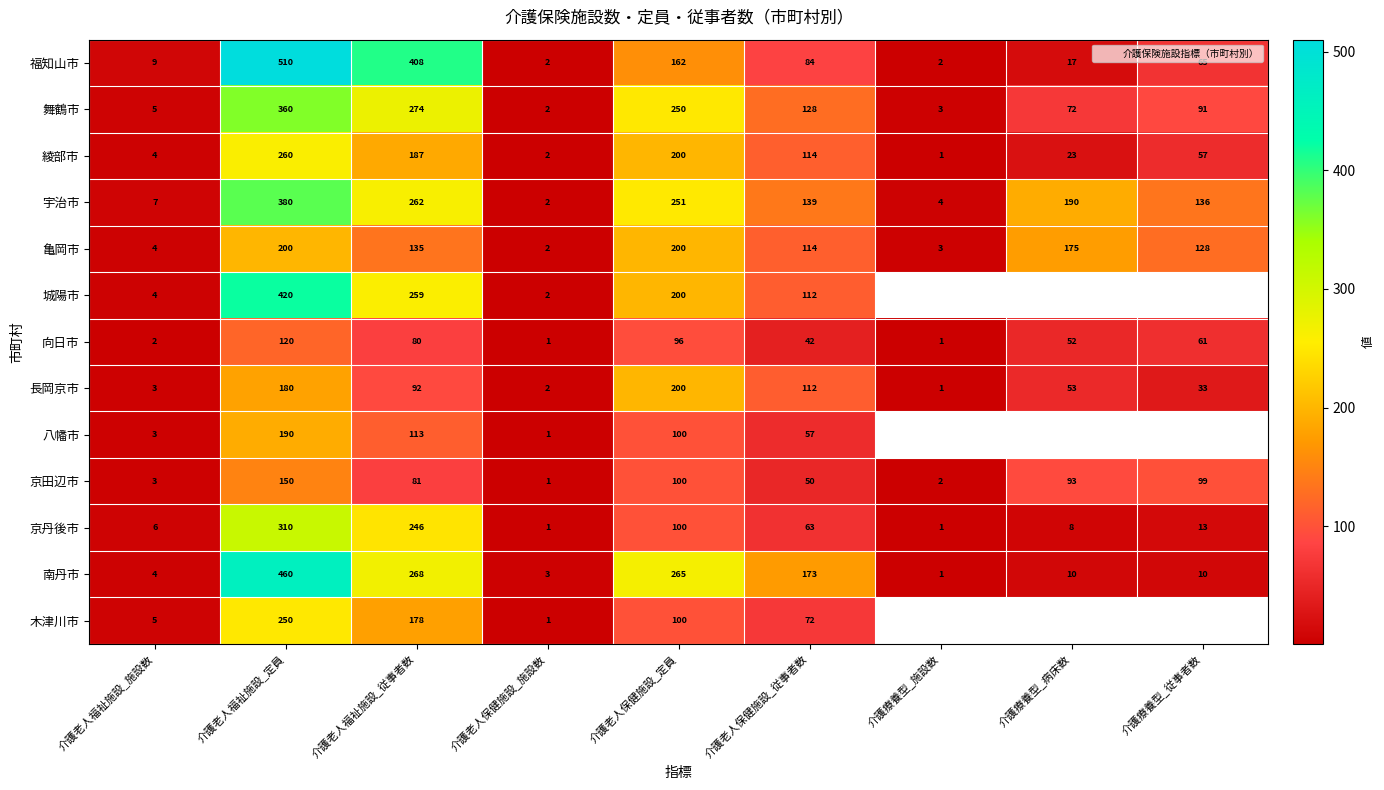

How many values in the 八幡市 series exceed 113?

1